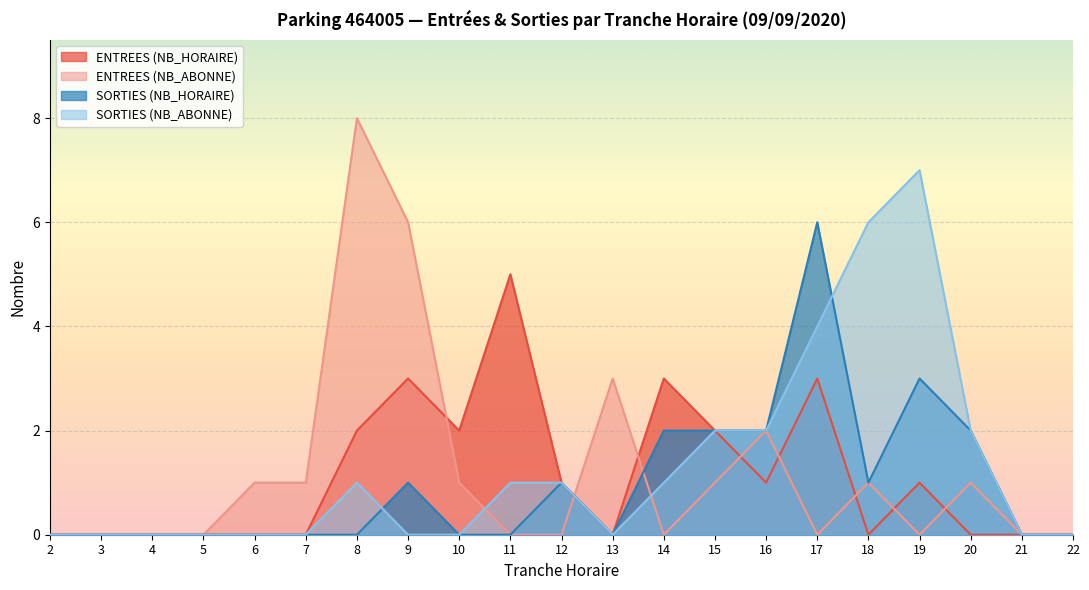

True or false: SORTIES (NB_ABONNE) has more than 0 interior local peaks.

True